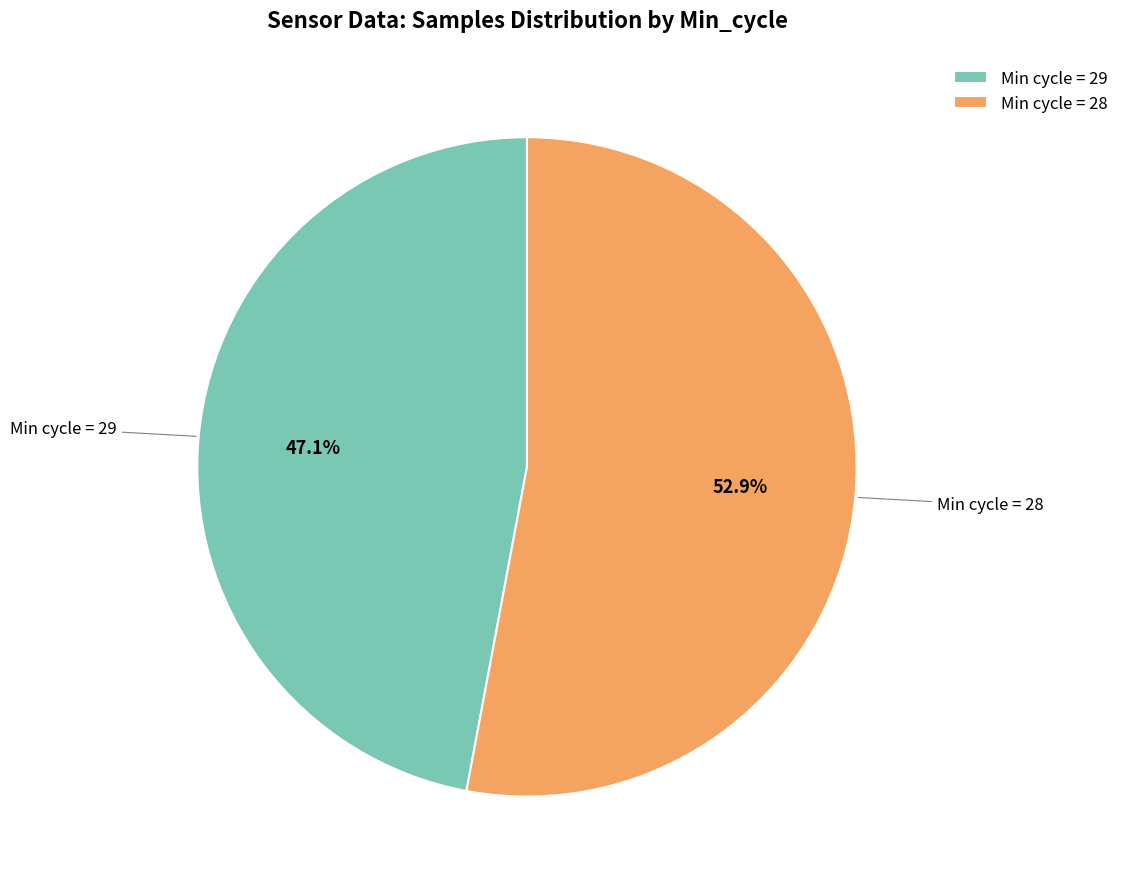

How many segments does this pie chart have?

2